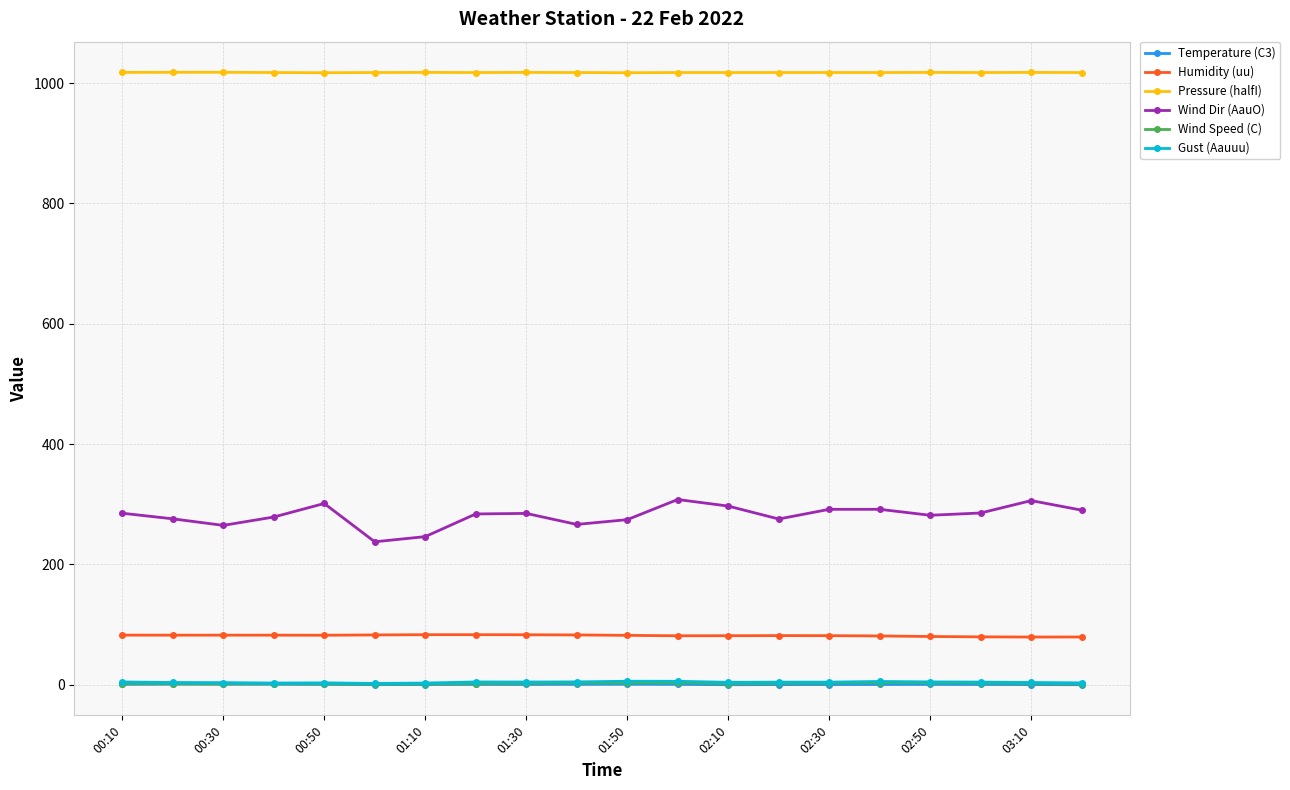

True or false: Pressure (halfI) and Temperature (C3) cross at least once.

False